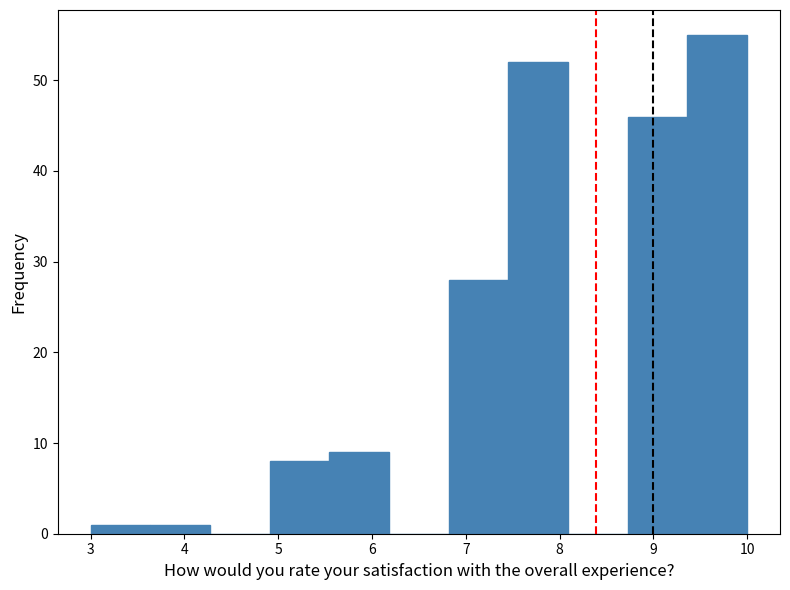

How tall is the bar that spans 3.0 to 3.6 on the x-axis? Neither the bar edges nor the heights are printed on the chart, so give them approximately, as read against the axes.

1